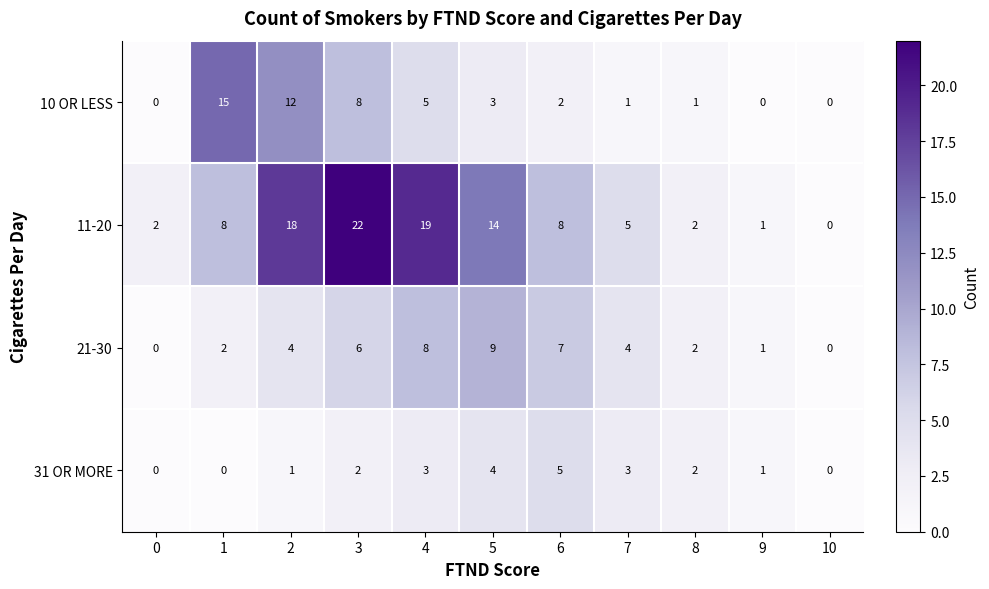

Rank the series by their maximum value, from lowest to highest.

31 OR MORE, 21-30, 10 OR LESS, 11-20